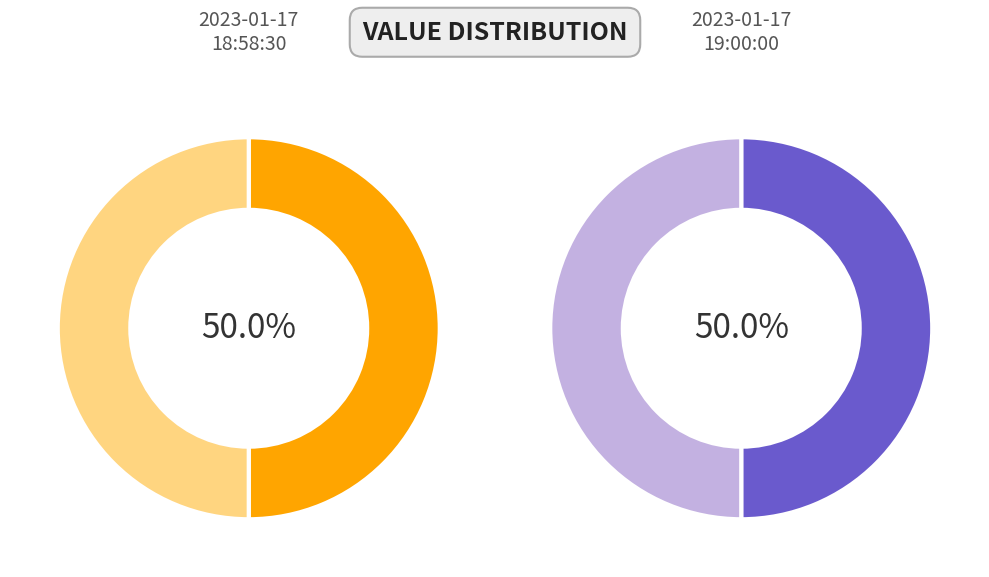

Rank the categories by value from highest to lowest.

2023-01-17T18:58:30.901Z, 2023-01-17T19:00:00.718Z